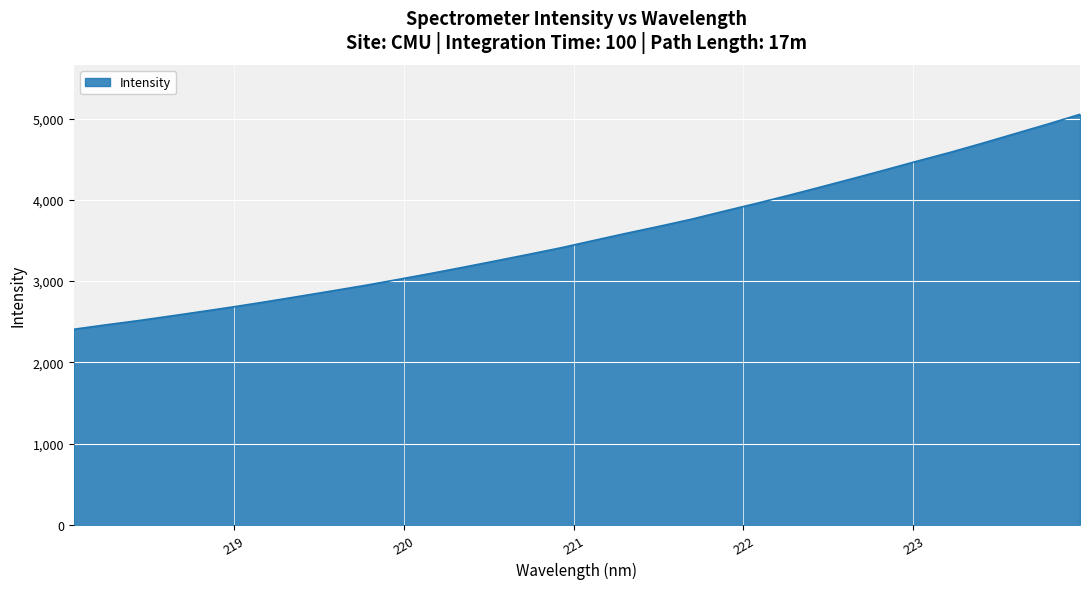

What is the difference between the maximum and minimum values?

2646.3